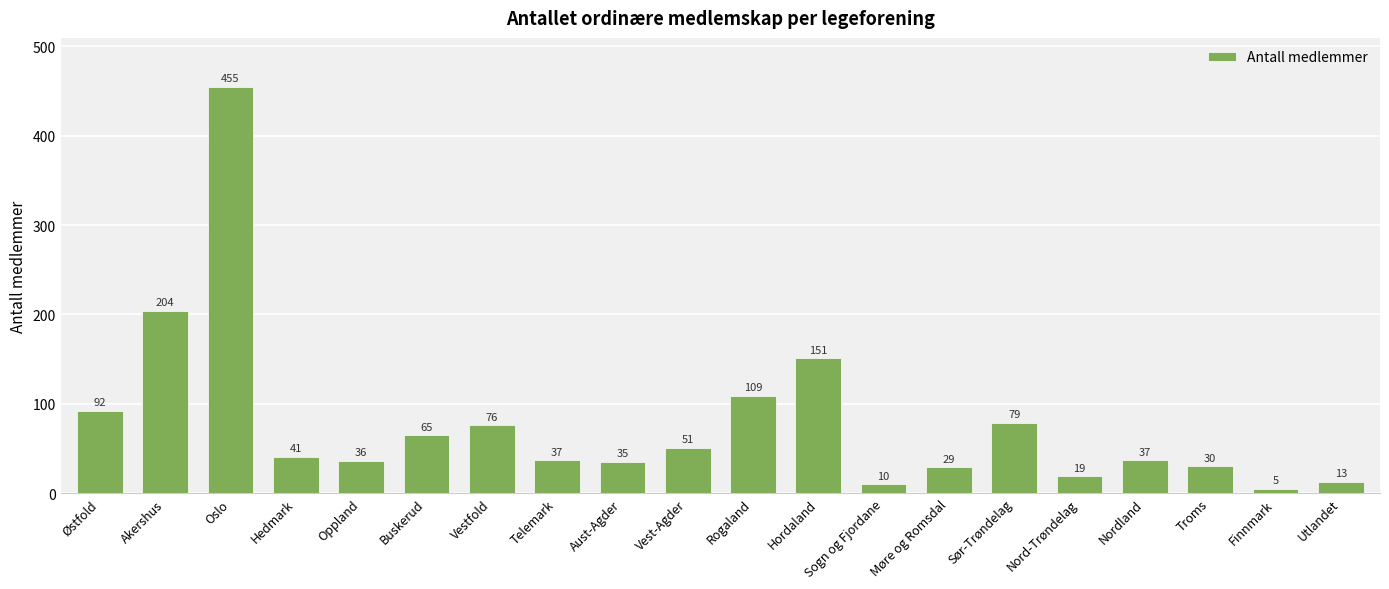

What is the label of the 4th bar from the right?

Nordland